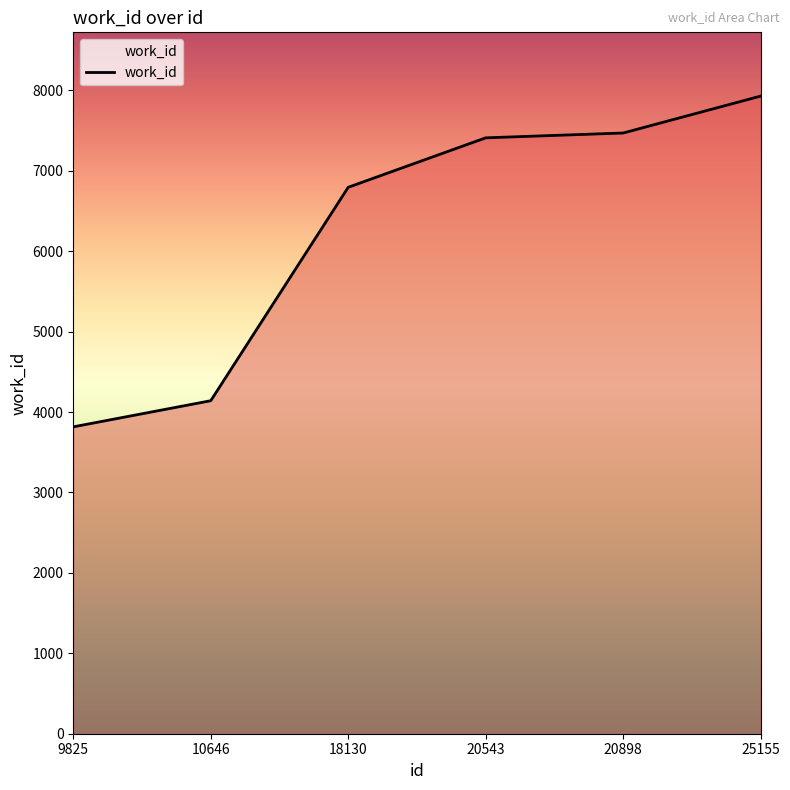

How many lines are shown in the chart?

1